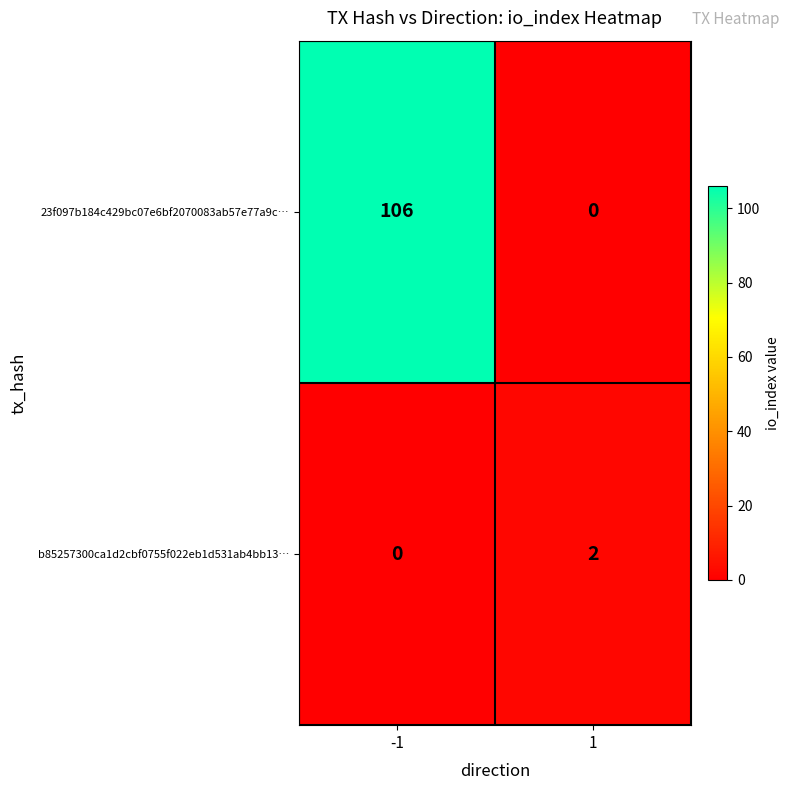

What is the difference between the 23f097b184c429bc07e6bf2070083ab57e77a9c… values at 1 and -1?

106